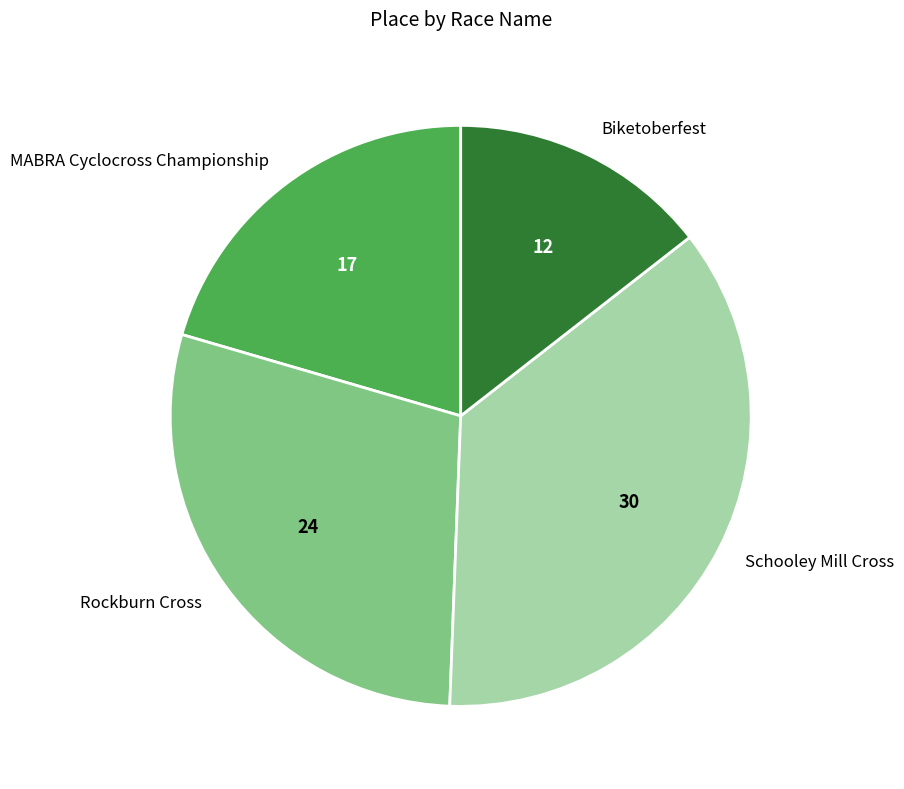

Which slice is the smallest?

Biketoberfest